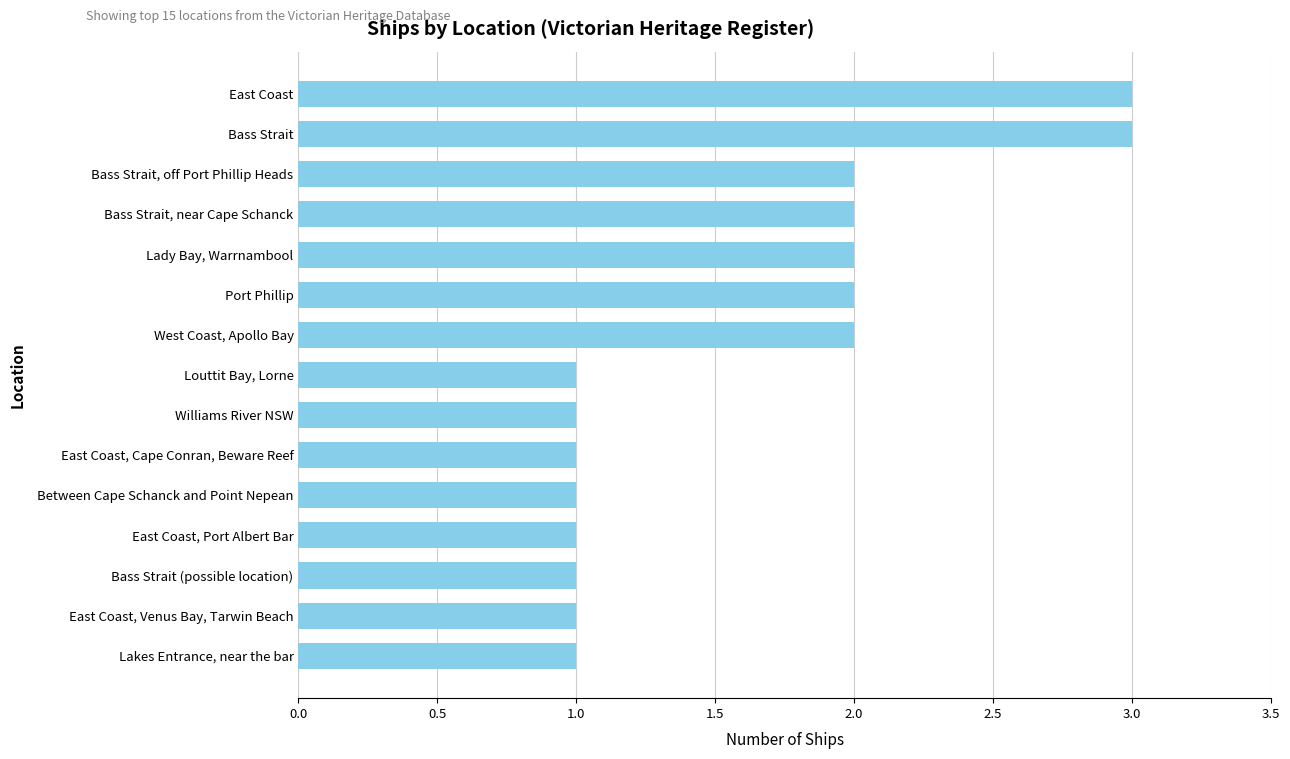

Reading bottom to top, extract all data points from this chart.

1	1	1	1	1	1	1	1	2	2	2	2	2	3	3